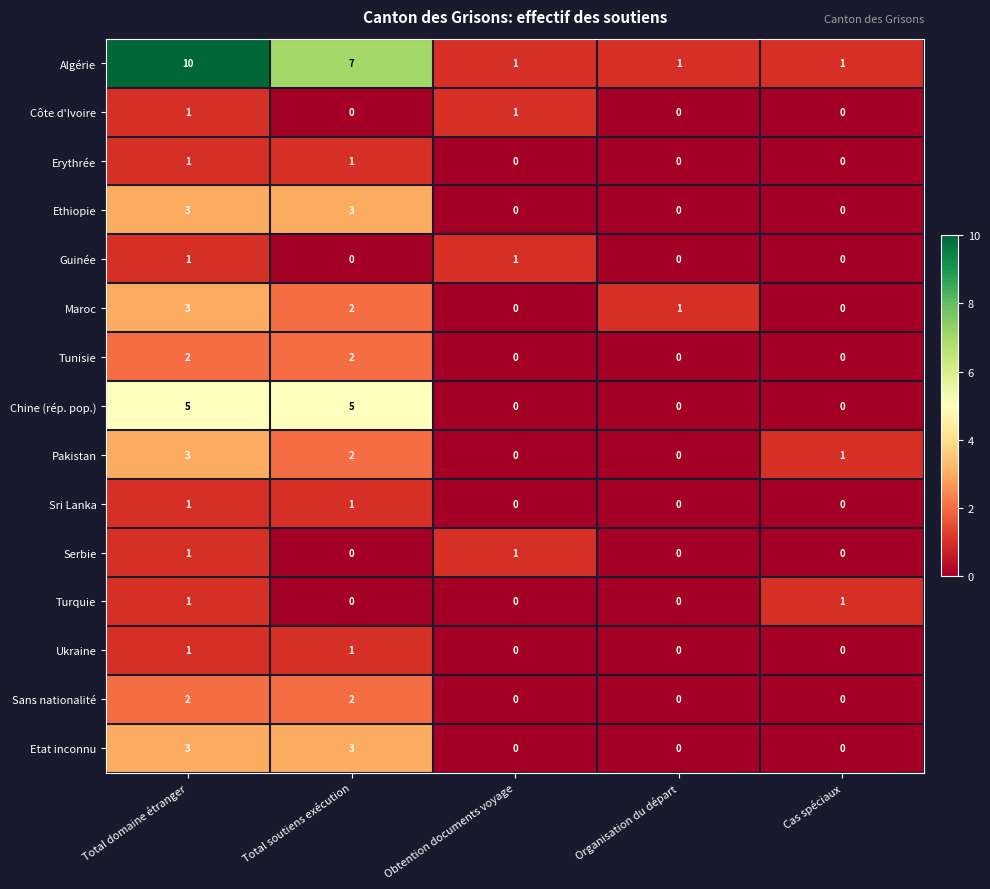

Between Total soutiens exécution and Obtention documents voyage, which series saw the biggest shift?

Algérie